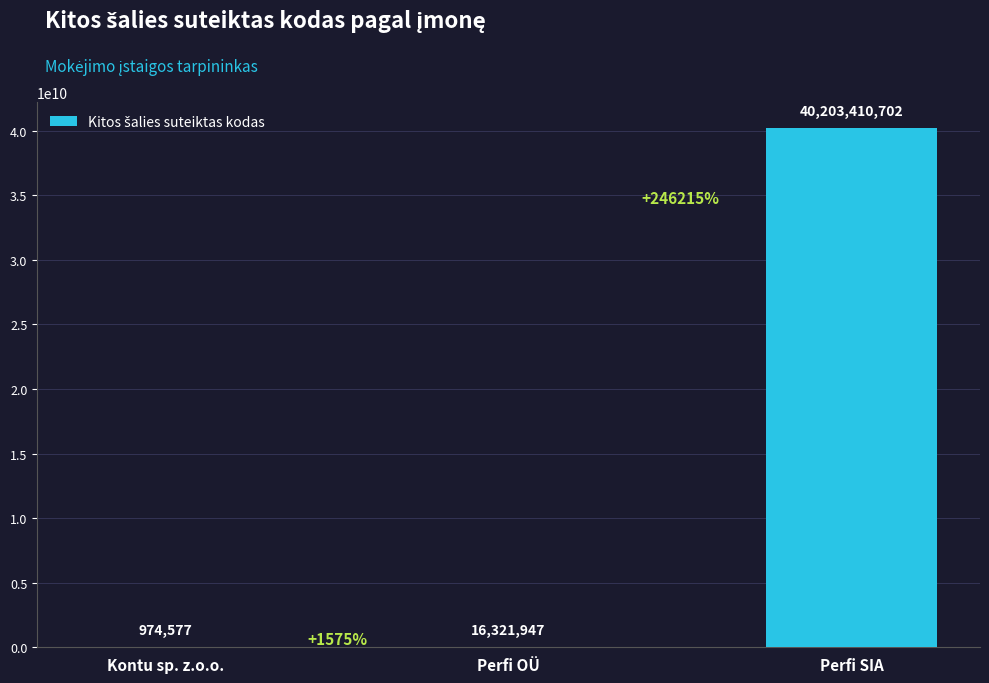

Are the bars horizontal?

No